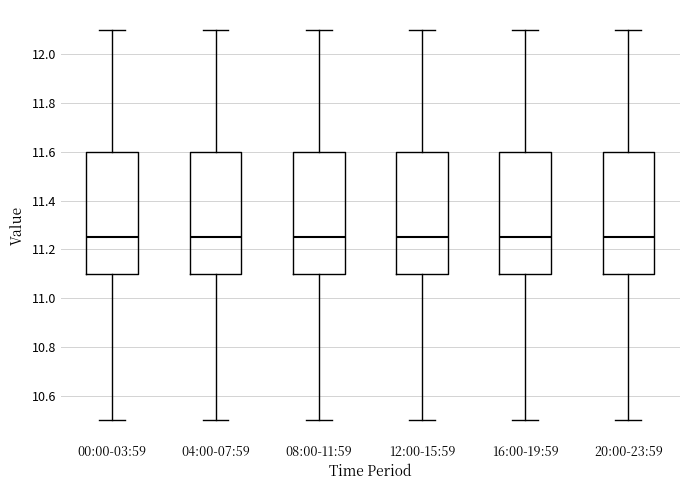

Reading left to right, transcribe this box plot: for each box, give where its median line is, the range the box spans, and where its two whiskers end, as read against the y-axis. The values are not printed on the chart, so give them approximately, as read against the axis.

00:00-03:59: median 11.26, box 11.10 to 11.60, whiskers 10.50 to 12.10
04:00-07:59: median 11.26, box 11.10 to 11.60, whiskers 10.50 to 12.10
08:00-11:59: median 11.26, box 11.10 to 11.60, whiskers 10.50 to 12.10
12:00-15:59: median 11.26, box 11.10 to 11.60, whiskers 10.50 to 12.10
16:00-19:59: median 11.26, box 11.10 to 11.60, whiskers 10.50 to 12.10
20:00-23:59: median 11.26, box 11.10 to 11.60, whiskers 10.50 to 12.10